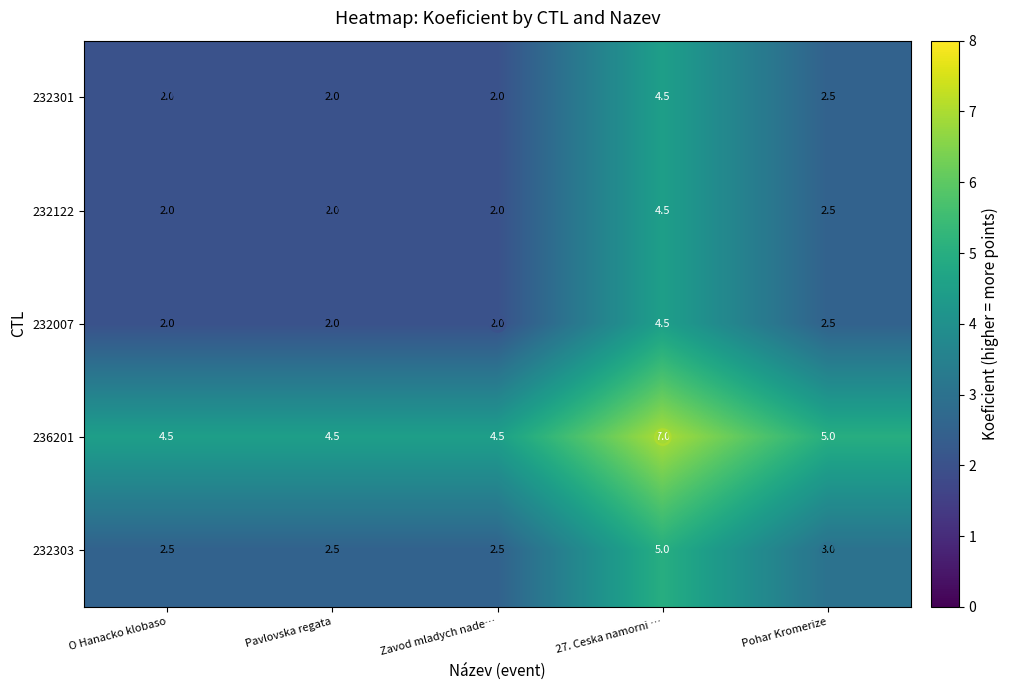

What value does the 232007 series have at 27. Ceska namorni …?

4.5